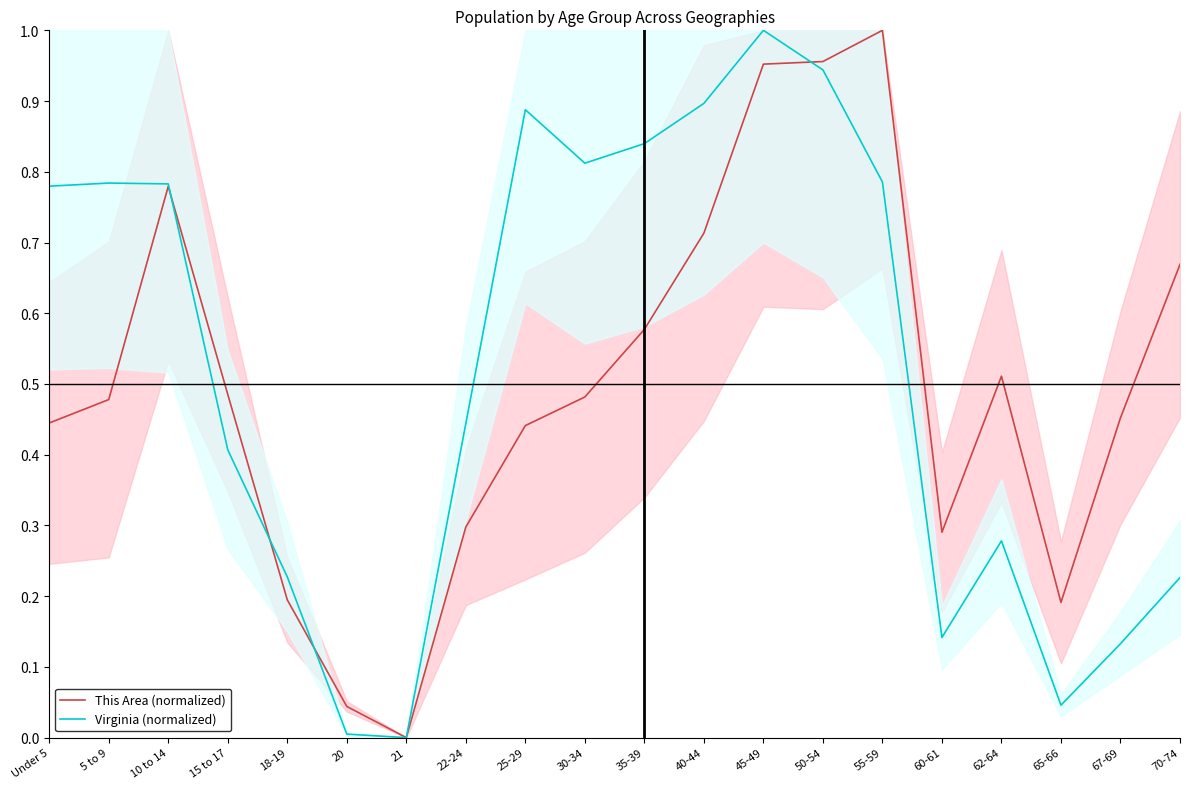

The This Area (normalized) series shows 0.2 at 30-34. True or false?

False